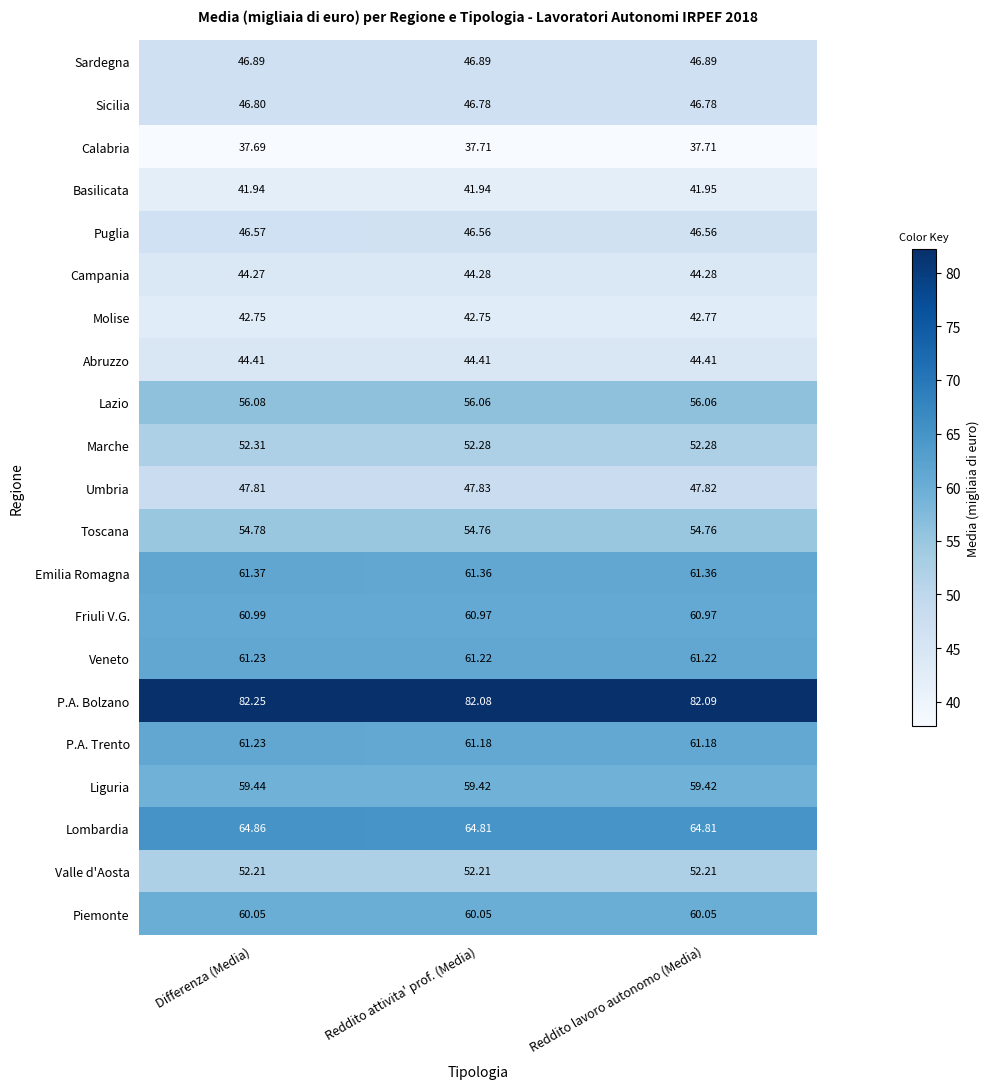

Which series has the widest spread of values?

P.A. Bolzano